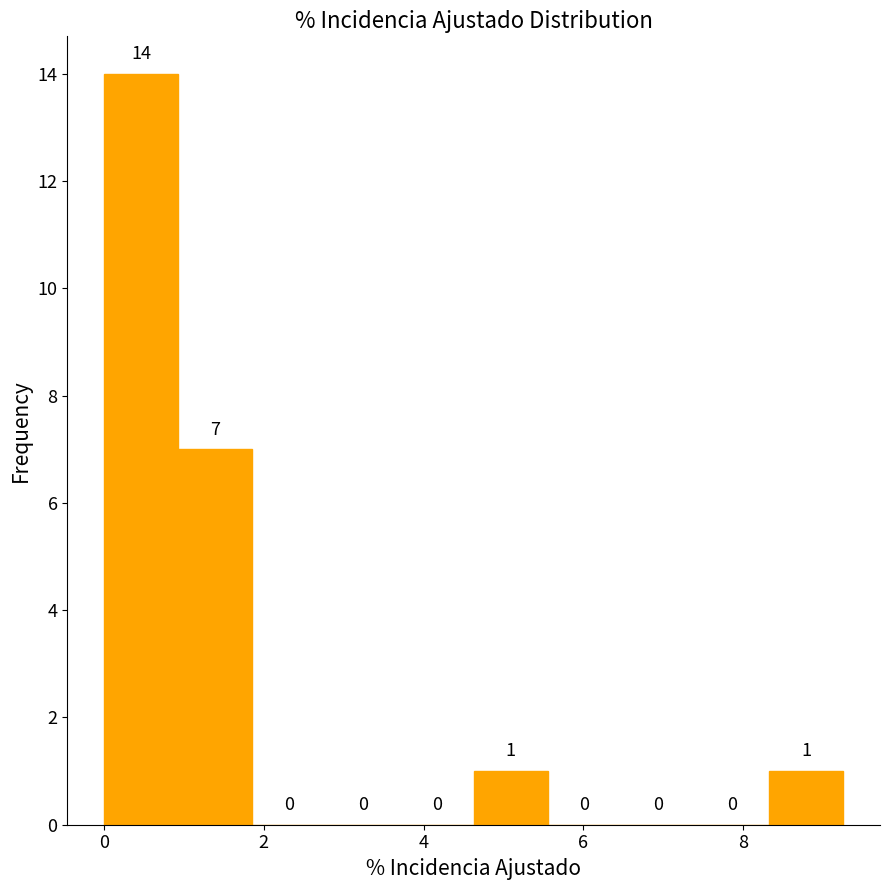

Reading left to right, transcribe this chart: for each bar, give the range it covers on the x-axis and its height. The bar edges are not printed on the chart, so give them approximately, as read against the axis.

0.0 to 1.0: 14
1.0 to 1.8: 7
1.8 to 2.8: 0
2.8 to 3.8: 0
3.8 to 4.6: 0
4.6 to 5.6: 1
5.6 to 6.4: 0
6.4 to 7.4: 0
7.4 to 8.4: 0
8.4 to 9.2: 1